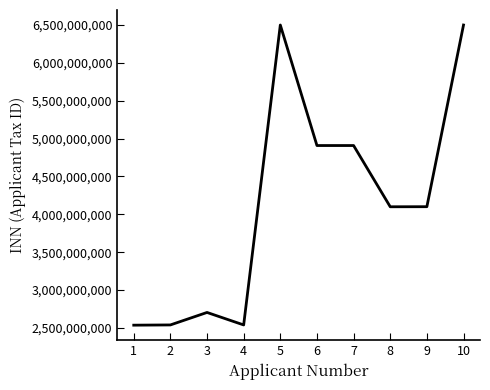

At which label does the data first exceed 4101016808?

5